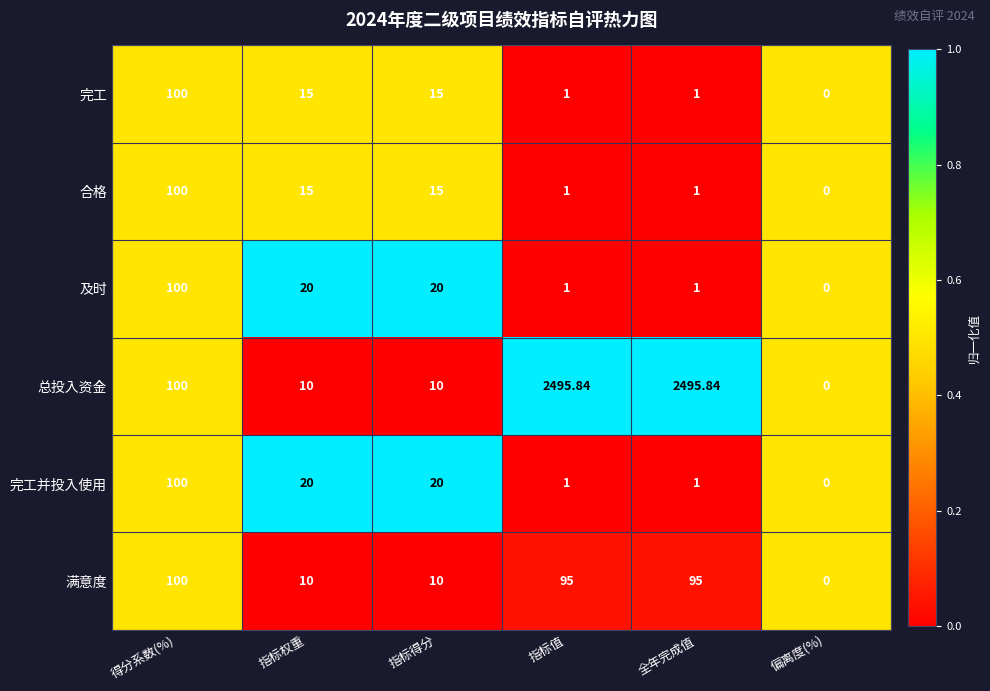

Which series has the largest total across all categories?

总投入资金